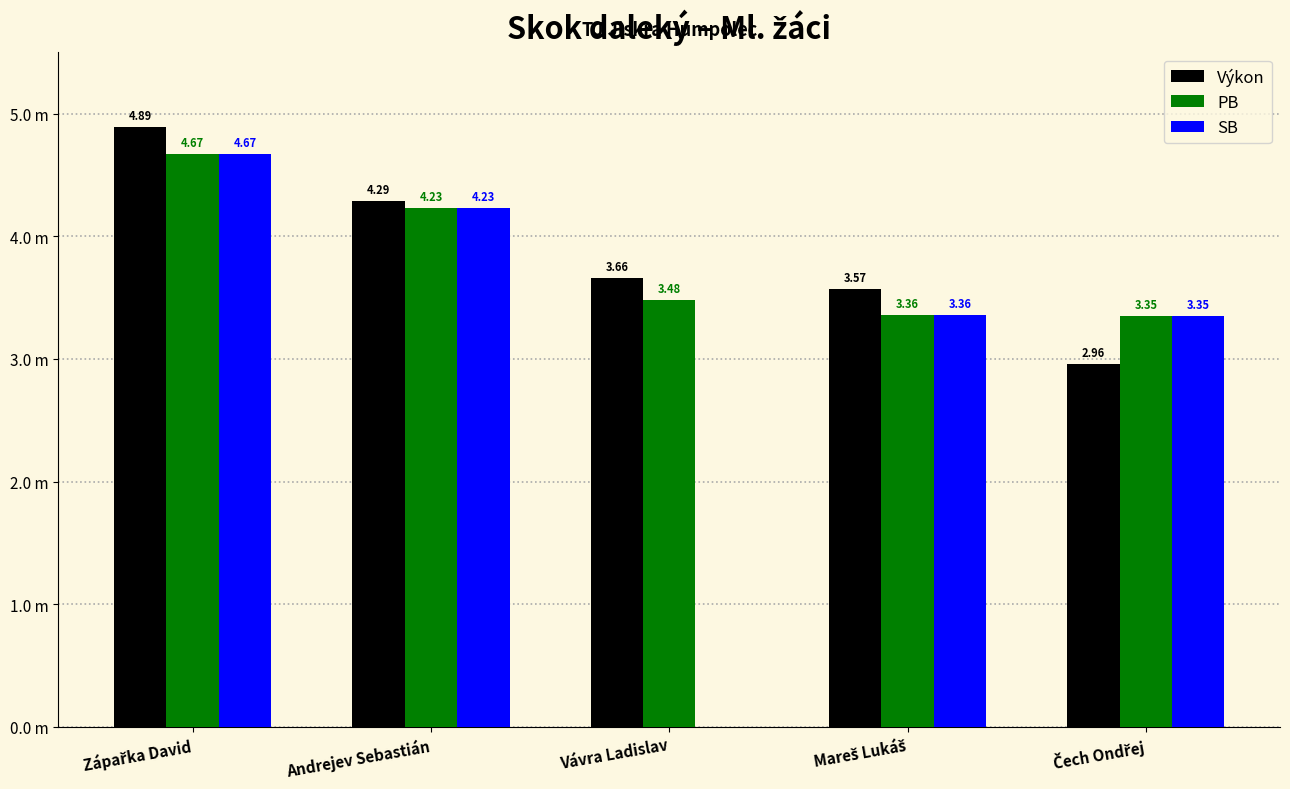

List the series in order of their peak value, lowest first.

PB, SB, Výkon